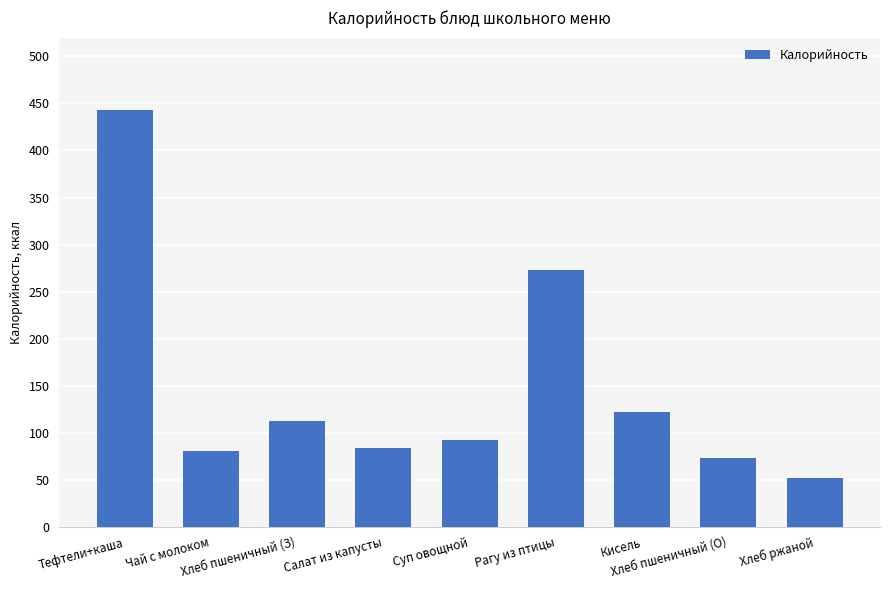

What is the value of the 5th bar from the left?

92.0